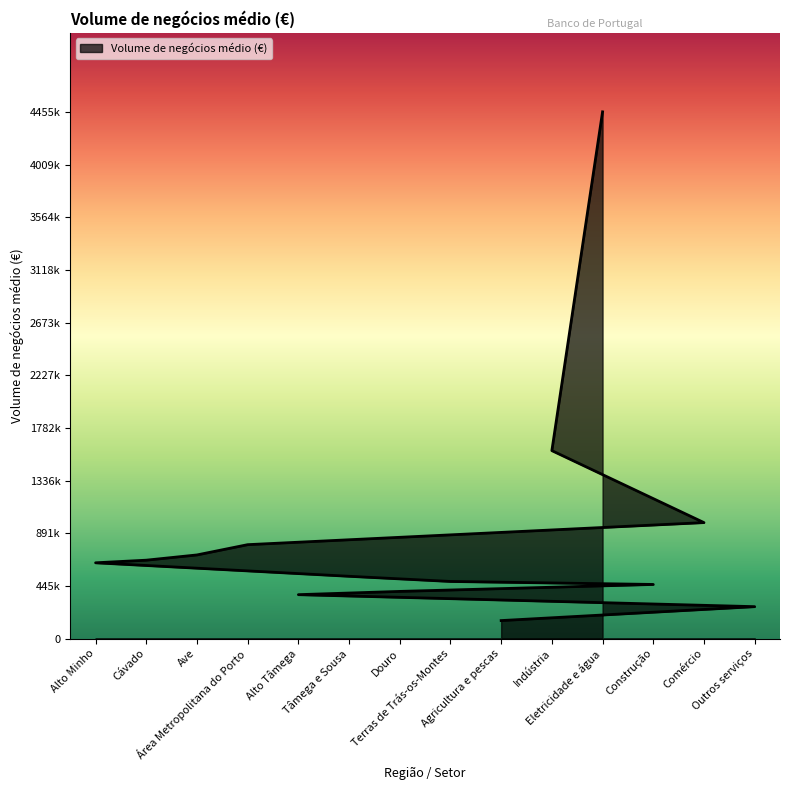

At which category does the data reach its first local peak?

Área Metropolitana do Porto